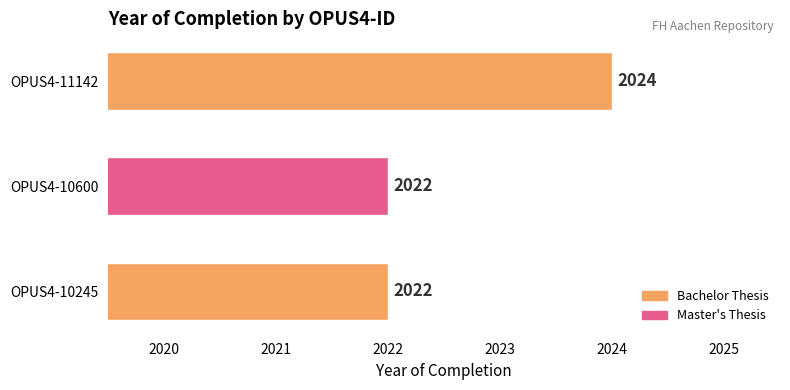

The chart shows a value of 606 at OPUS4-10600. True or false?

False